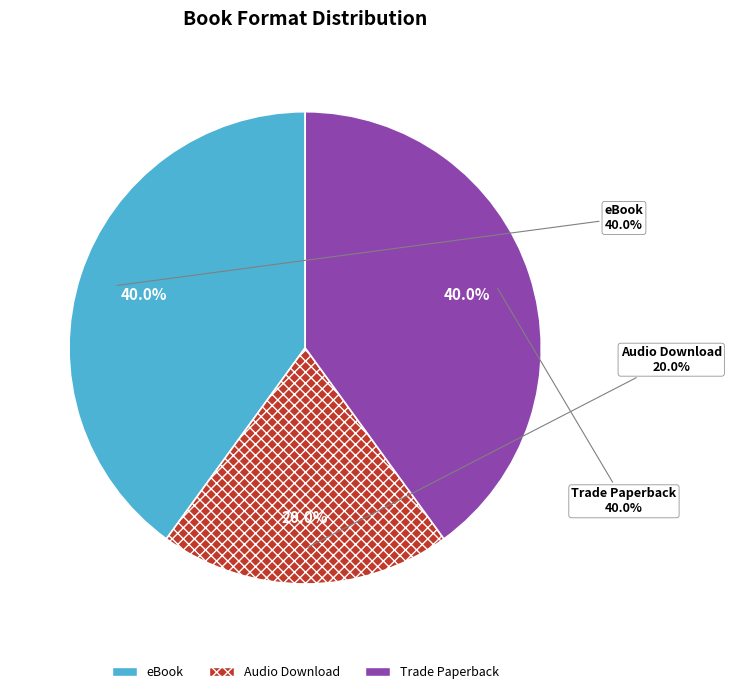

Do 1 and 2 together represent more than half of the pie?

Yes